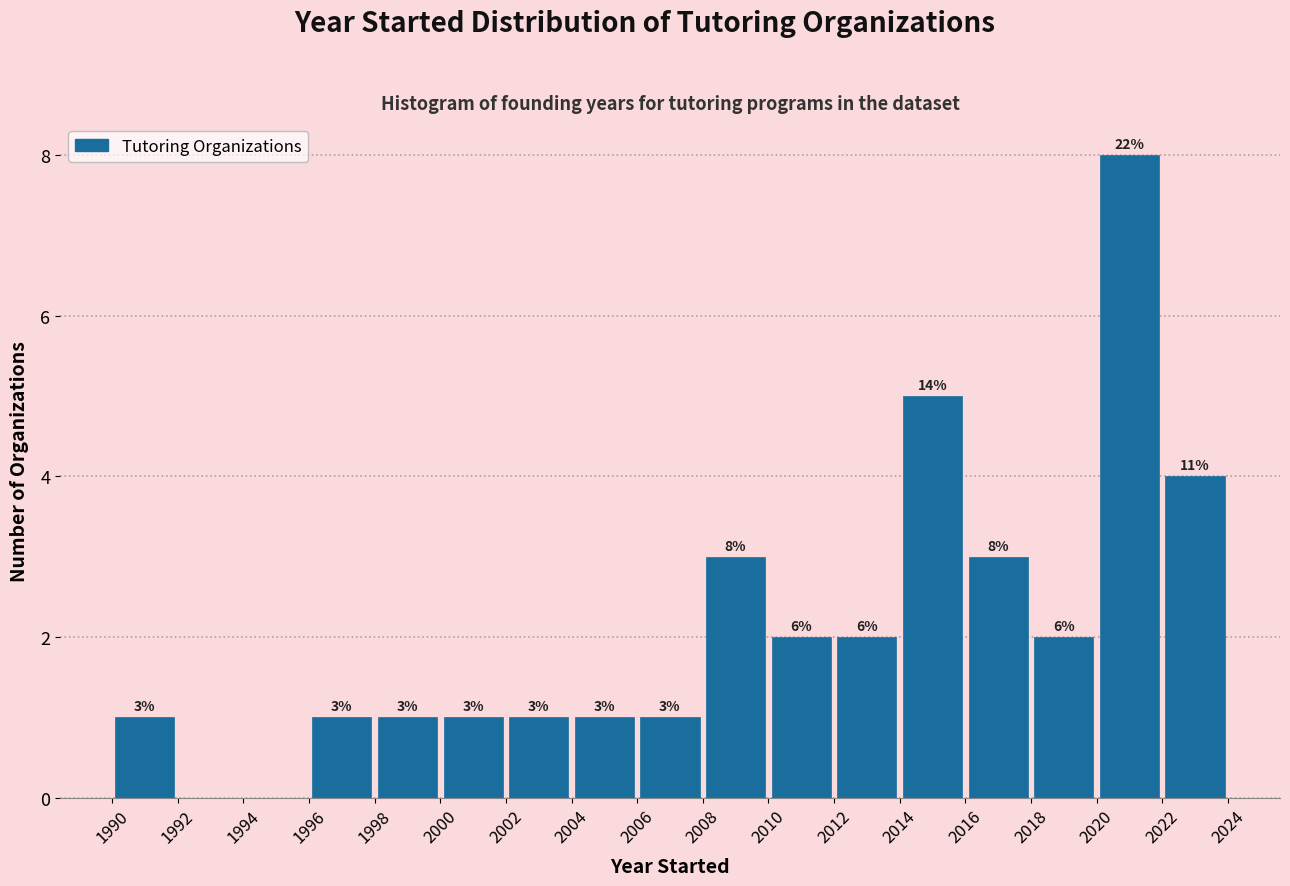

Which range on the x-axis has the tallest bar?

2020 to 2022